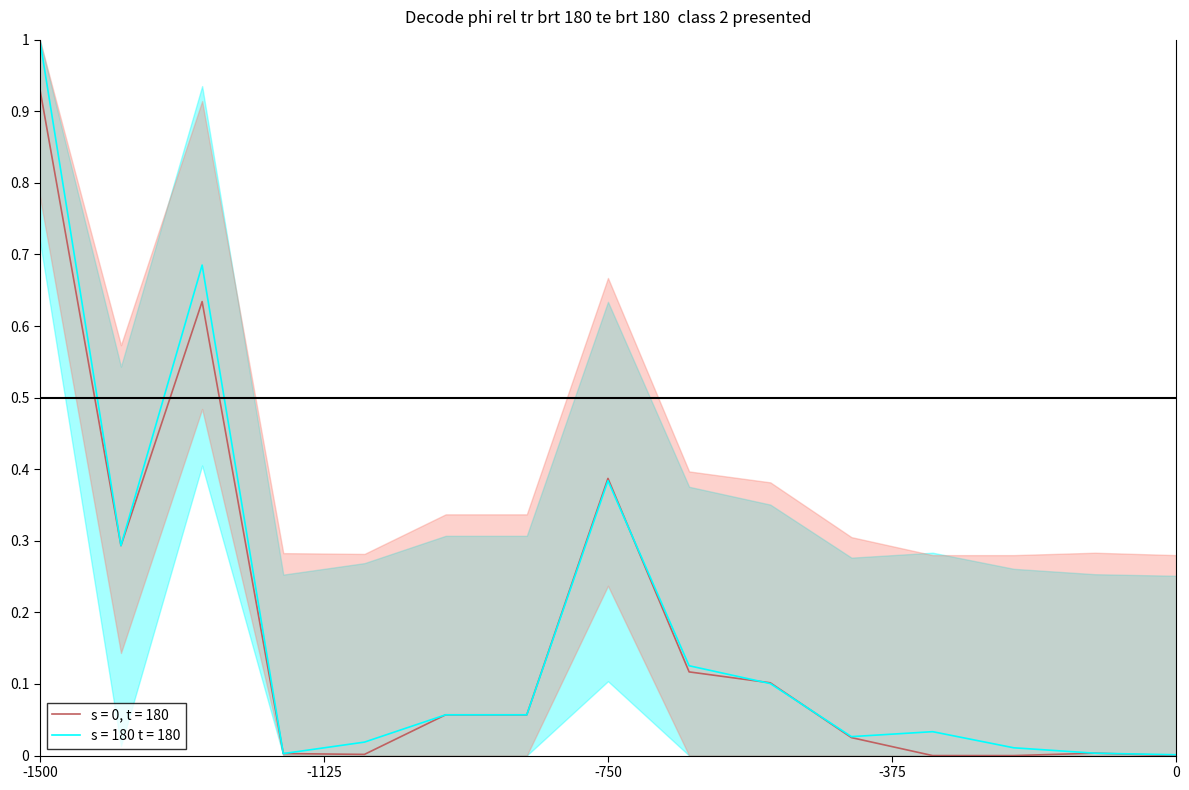

How many data points does each series have?

15